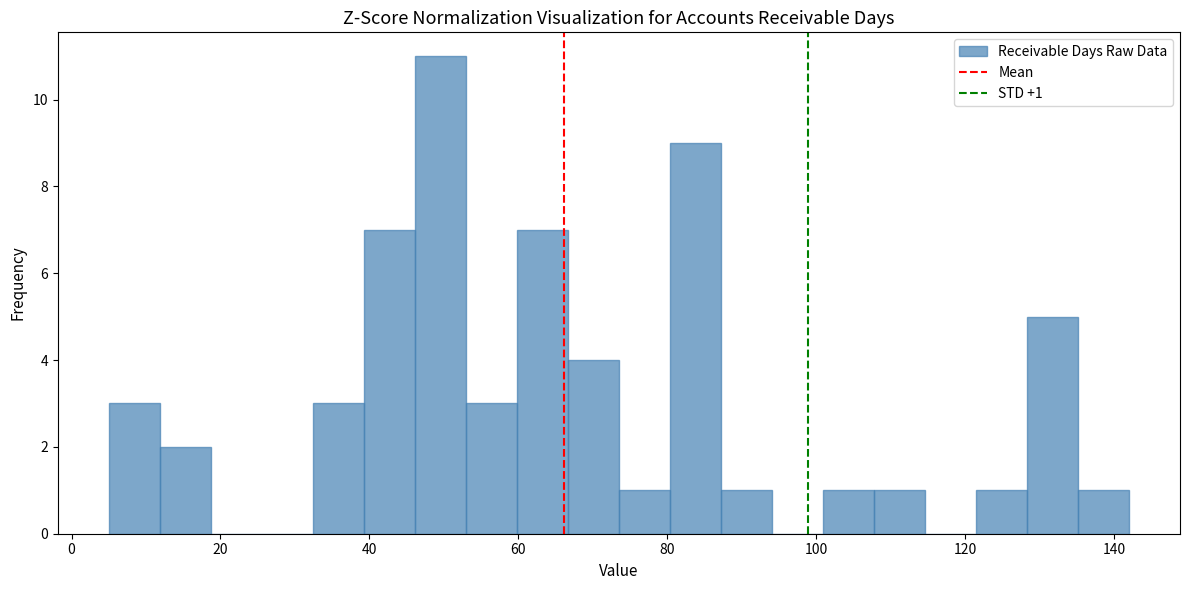

Around what value on the x-axis is the tallest bar? Give the approximate position of its centre, as read against the axis.

50